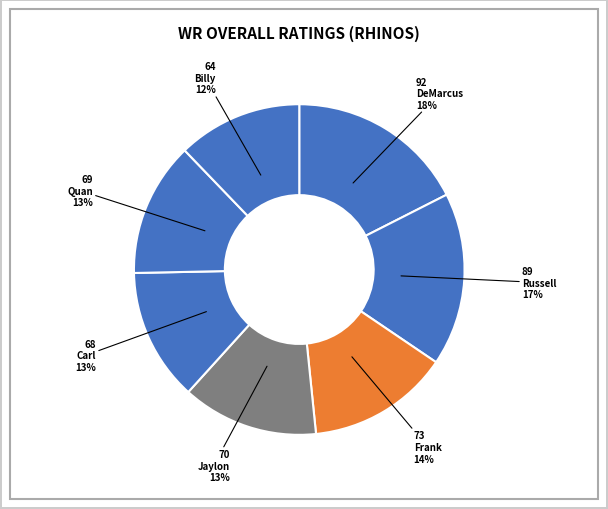

Count the number of slices in the pie.

7